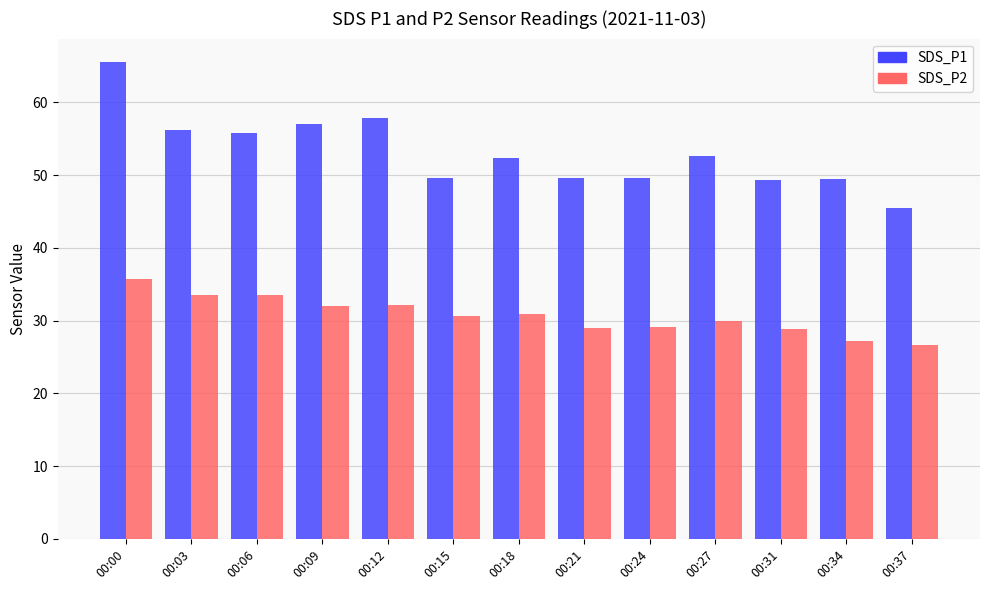

Is it true that SDS_P1 equals 25.6 at 00:00?

False